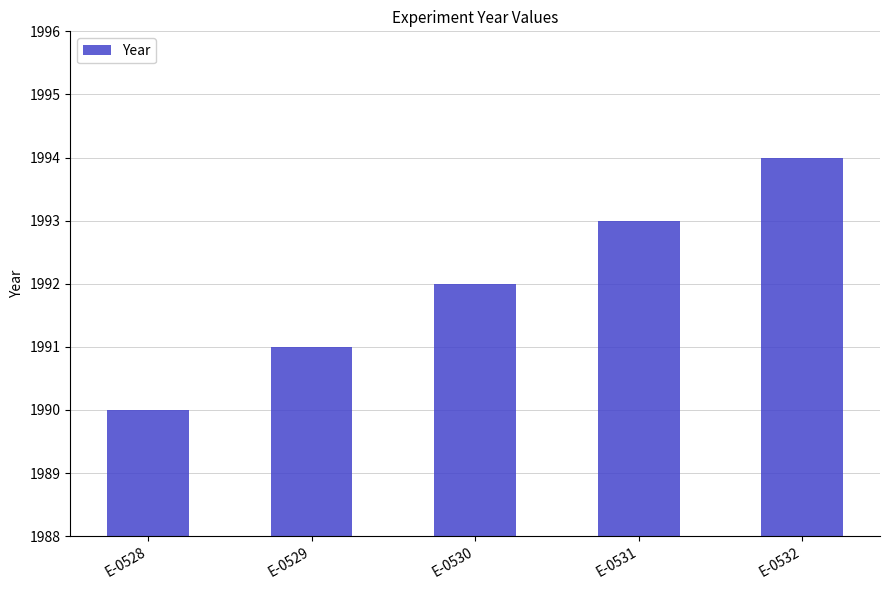

What is the maximum value shown in the chart?

1994